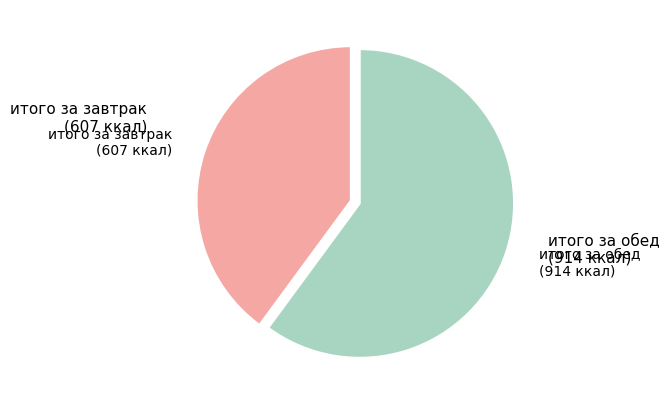

Is there any slice that represents more than half of the pie?

Yes